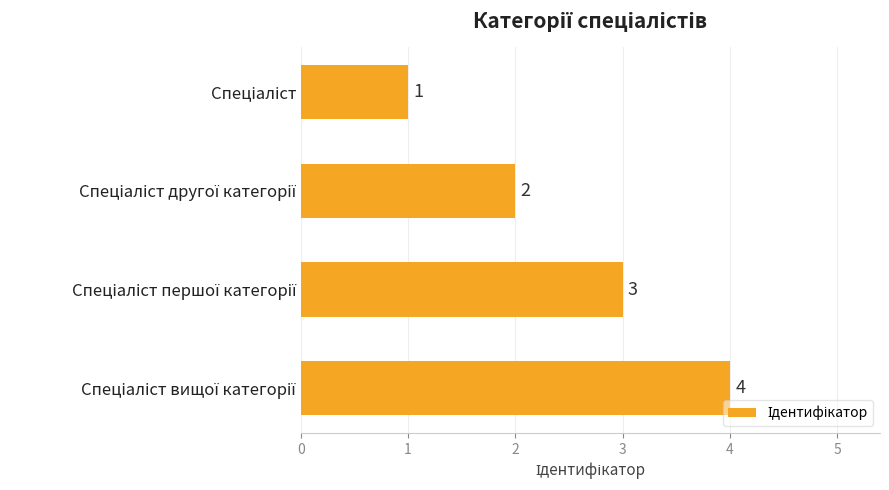

What is the difference between the maximum and minimum values?

3